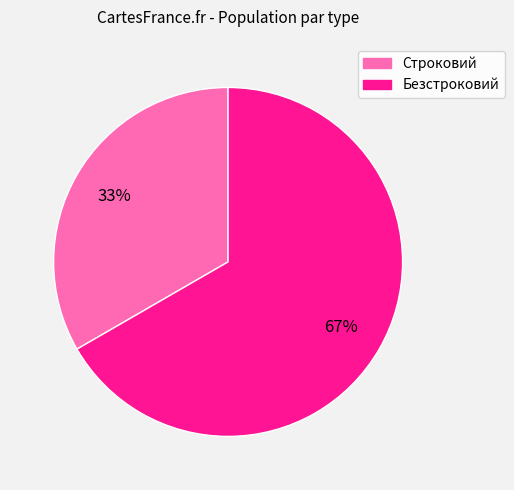

Combined, do Безстроковий and Строковий account for over 50%?

Yes